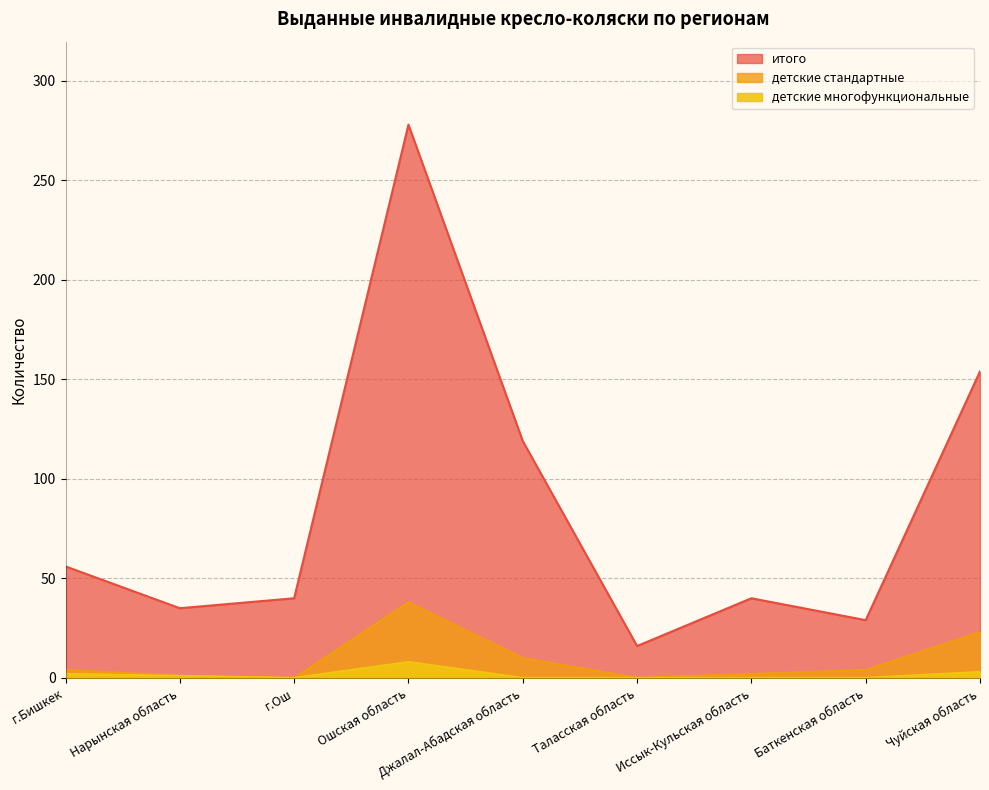

How many values in the итого series are below 40?

3